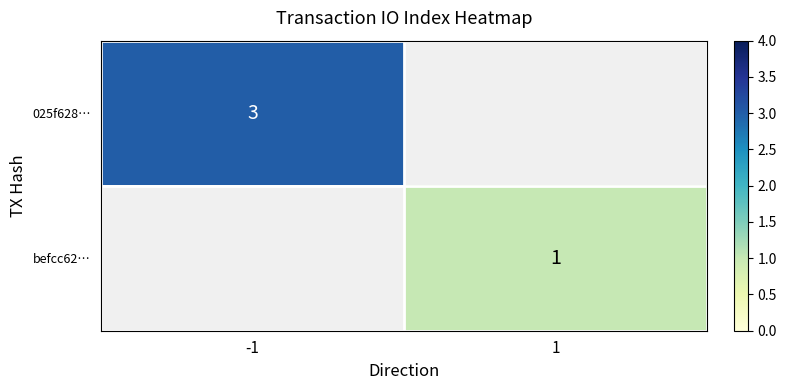

Rank the categories by befcc62… value from lowest to highest.

-1, 1